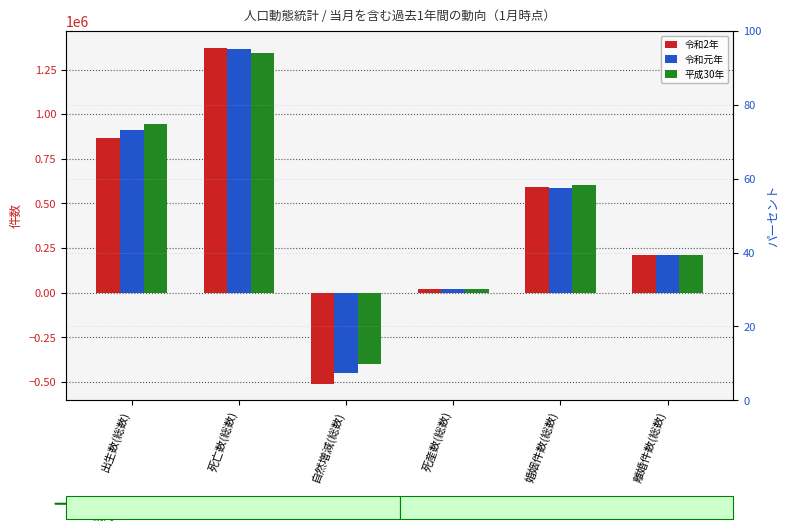

Reading left to right, transcribe all the data shown in this chart.

令和2年: 出生数(総数)=863675	死亡数(総数)=1372304	自然増減(総数)=-508629	死産数(総数)=19444	婚姻件数(総数)=594279	離婚件数(総数)=208599
令和元年: 出生数(総数)=913337	死亡数(総数)=1364765	自然増減(総数)=-451428	死産数(総数)=19574	婚姻件数(総数)=584049	離婚件数(総数)=208552
平成30年: 出生数(総数)=945302	死亡数(総数)=1343884	自然増減(総数)=-398582	死産数(総数)=20401	婚姻件数(総数)=605904	離婚件数(総数)=211875